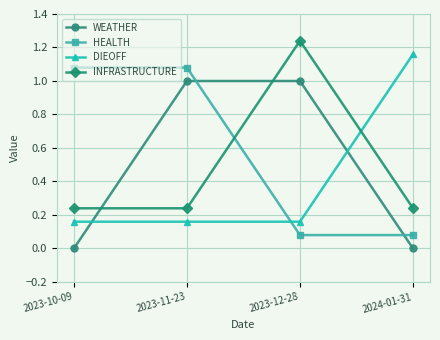

True or false: WEATHER and DIEOFF cross at least once.

True